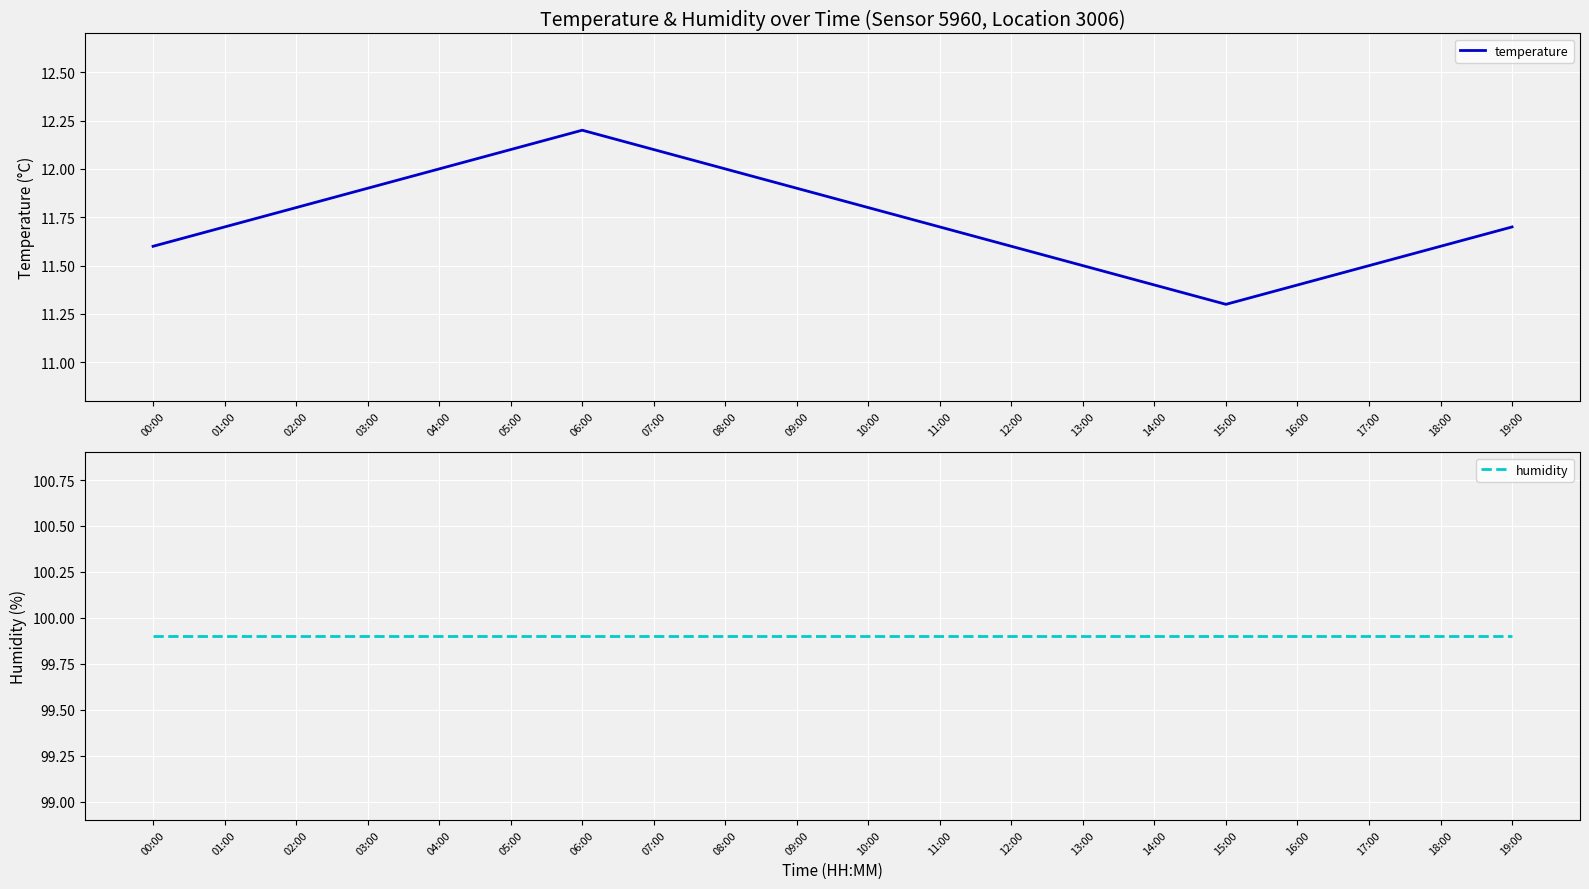

Is it true that temperature equals 11.6 at 12:00?

True